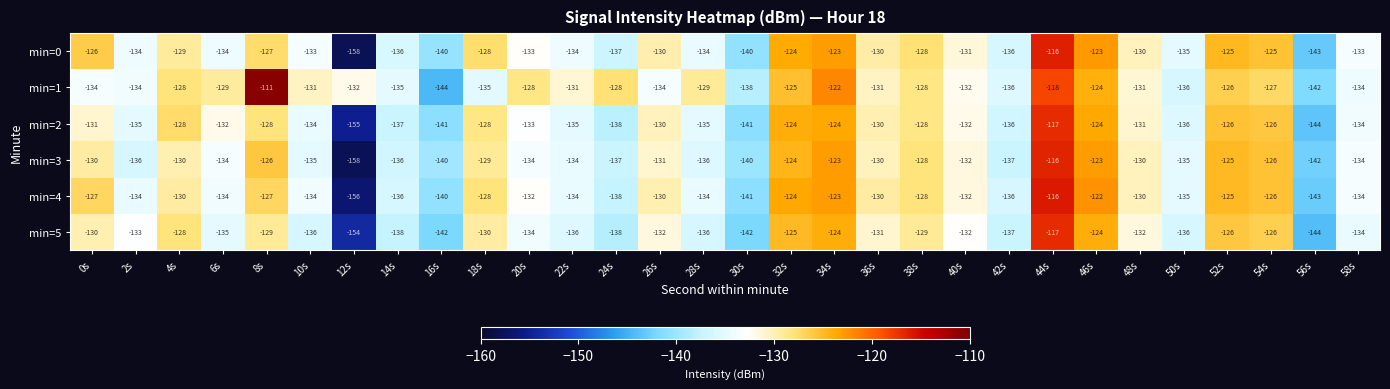

The value of min=0 at 8s is -182. True or false?

False